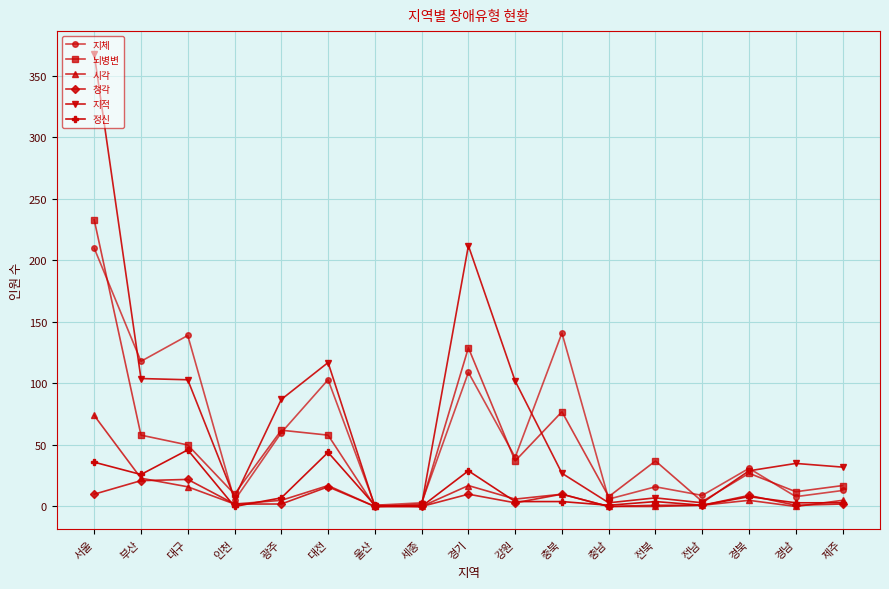

Does the chart have visible grid lines?

Yes